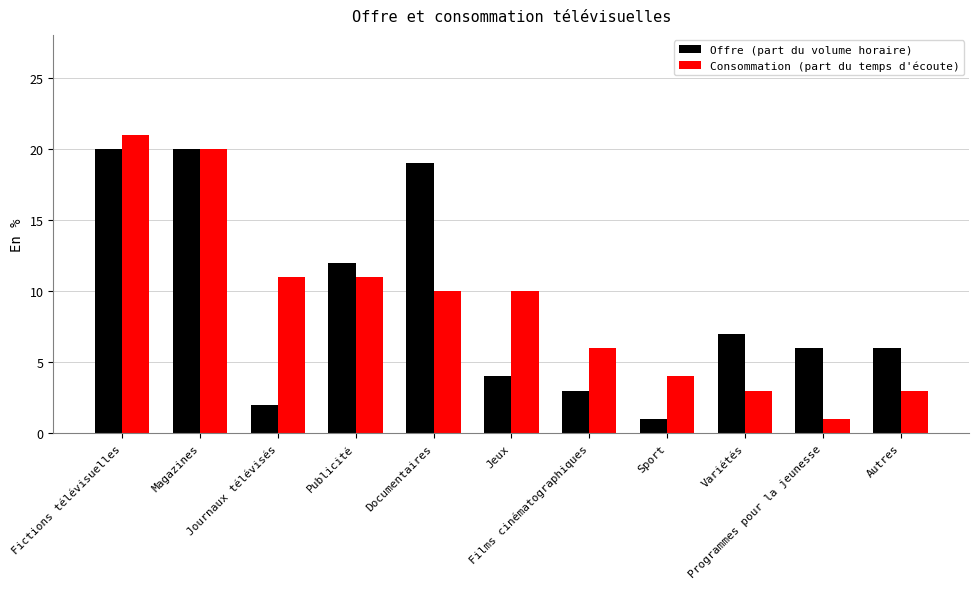

What is the difference between the maximum and minimum values in the Consommation (part du temps d'écoute) series?

20